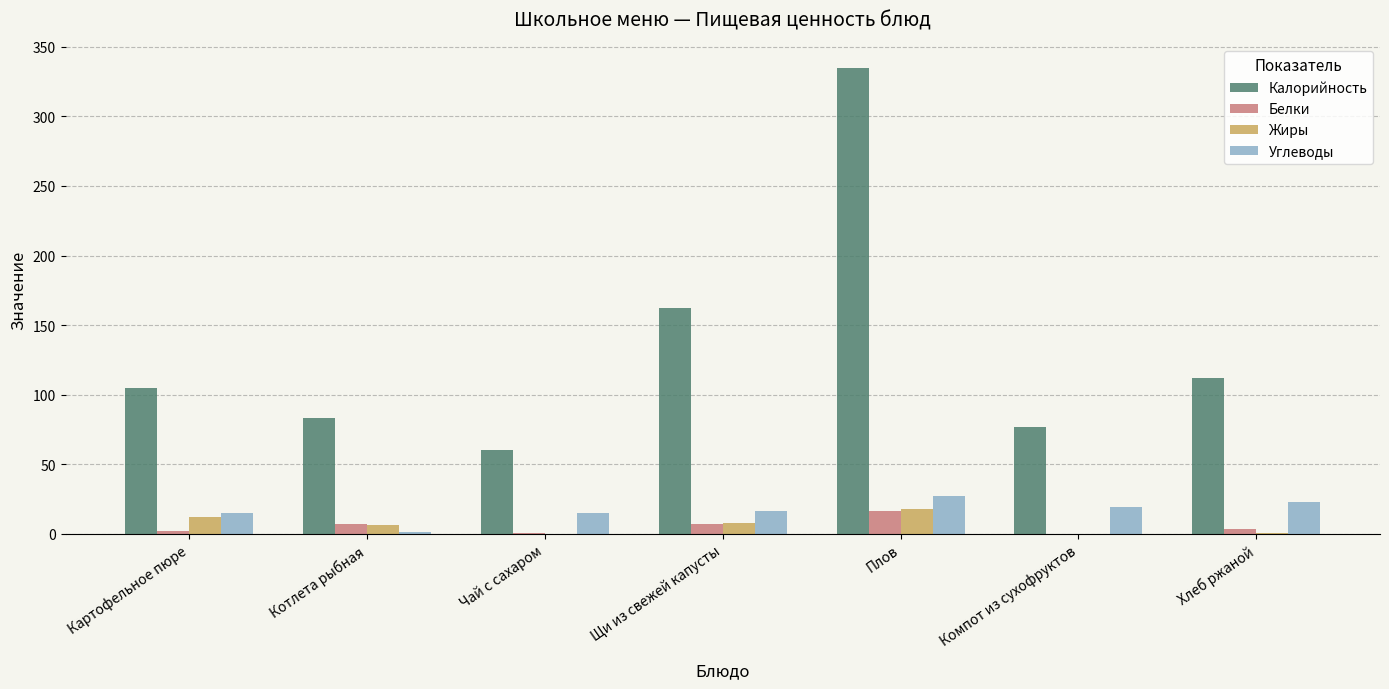

What is the greatest value displayed?

335.0